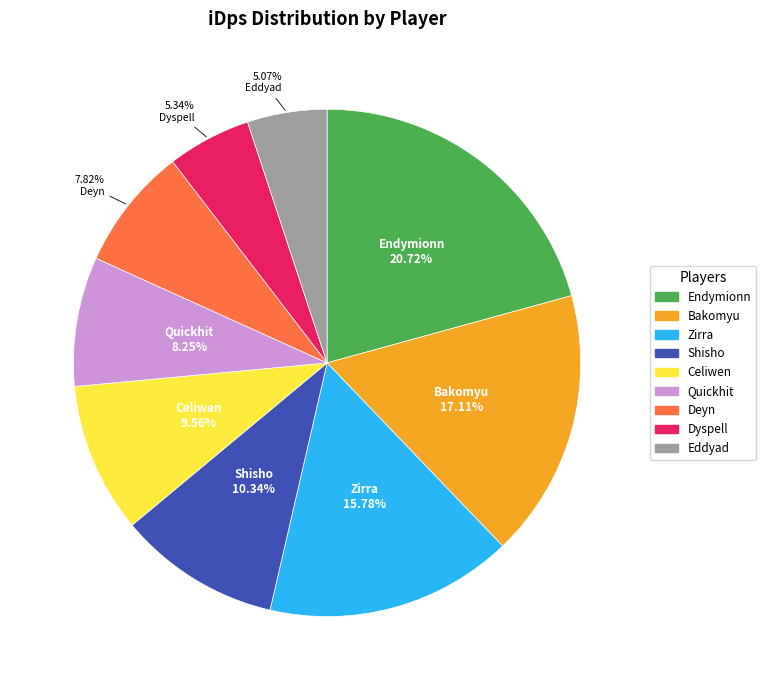

Is it true that Quickhit is 21% of the pie?

False